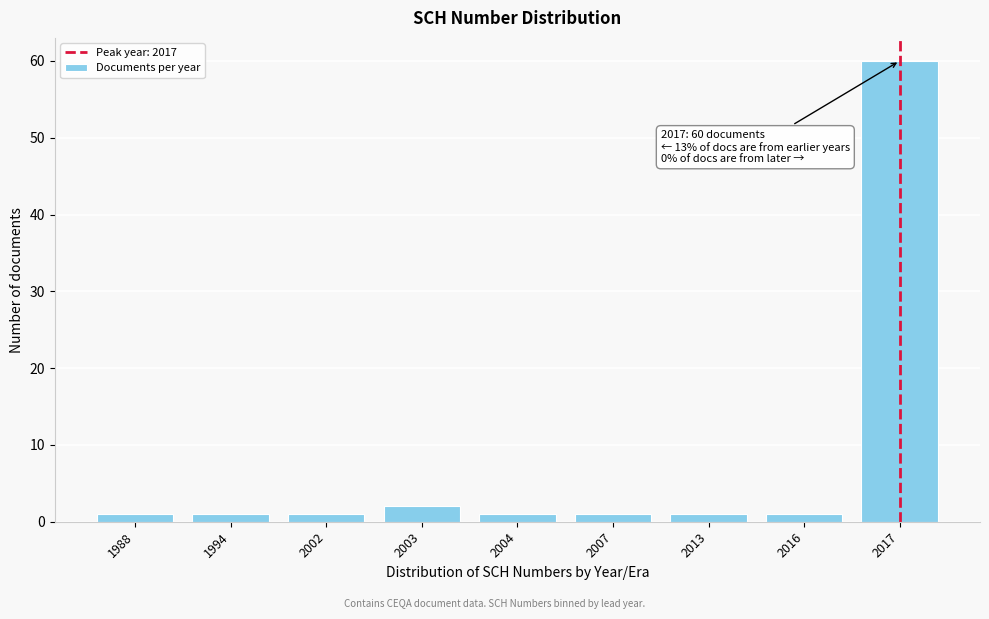

Reading left to right, list all the values displayed in this chart.

1	1	1	2	1	1	1	1	60